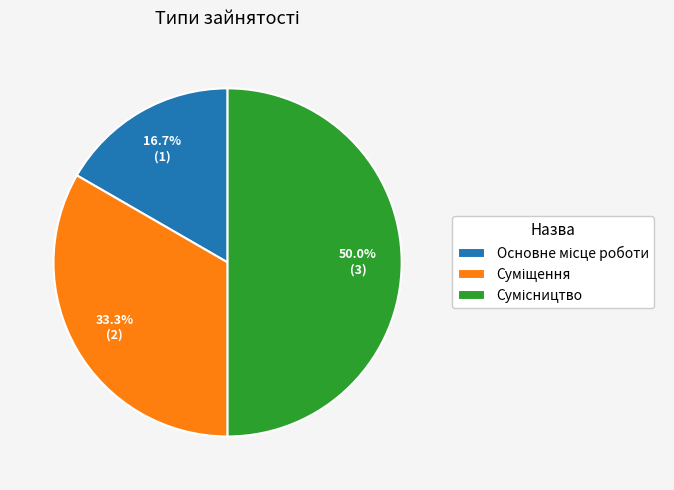

To the nearest percent, what is the average slice percentage?

33%